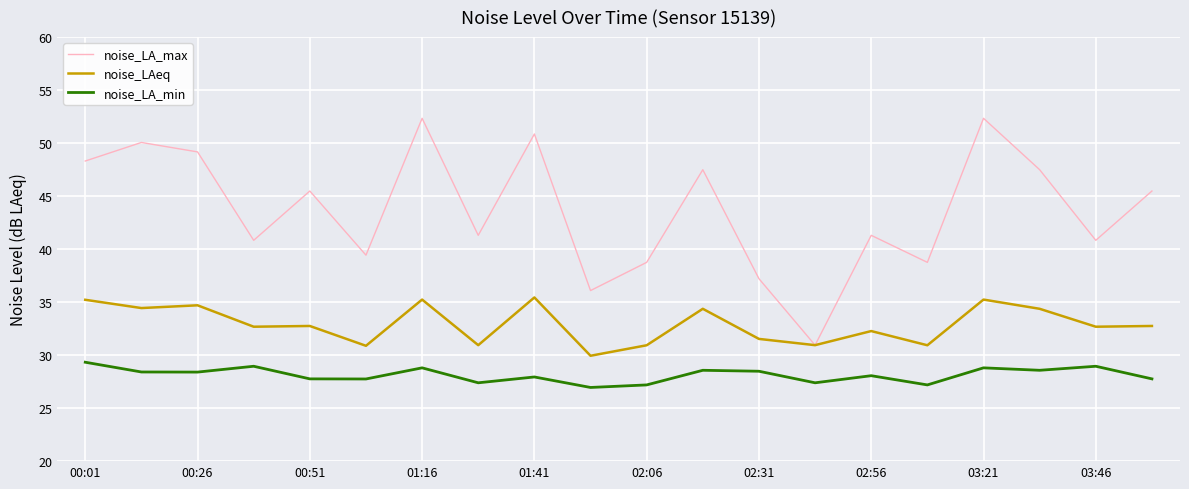

What is the difference between the maximum and minimum values in the noise_LA_max series?

21.4